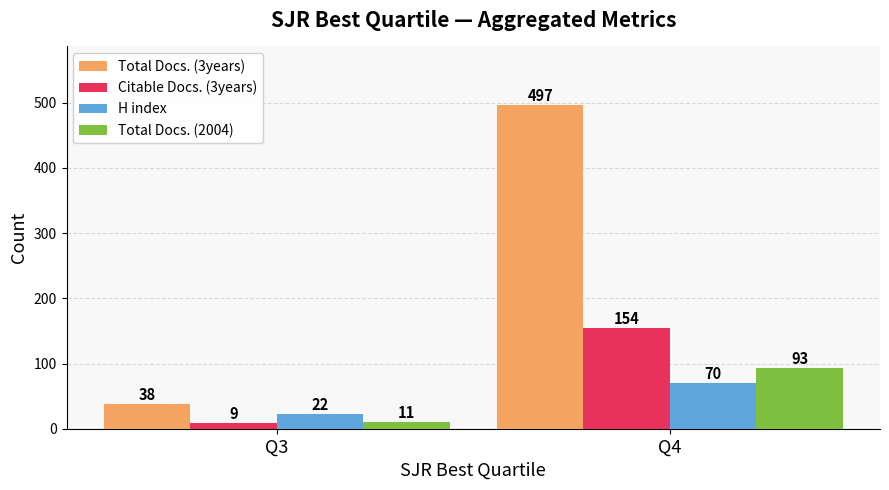

What is the total value across all series at Q3?

80